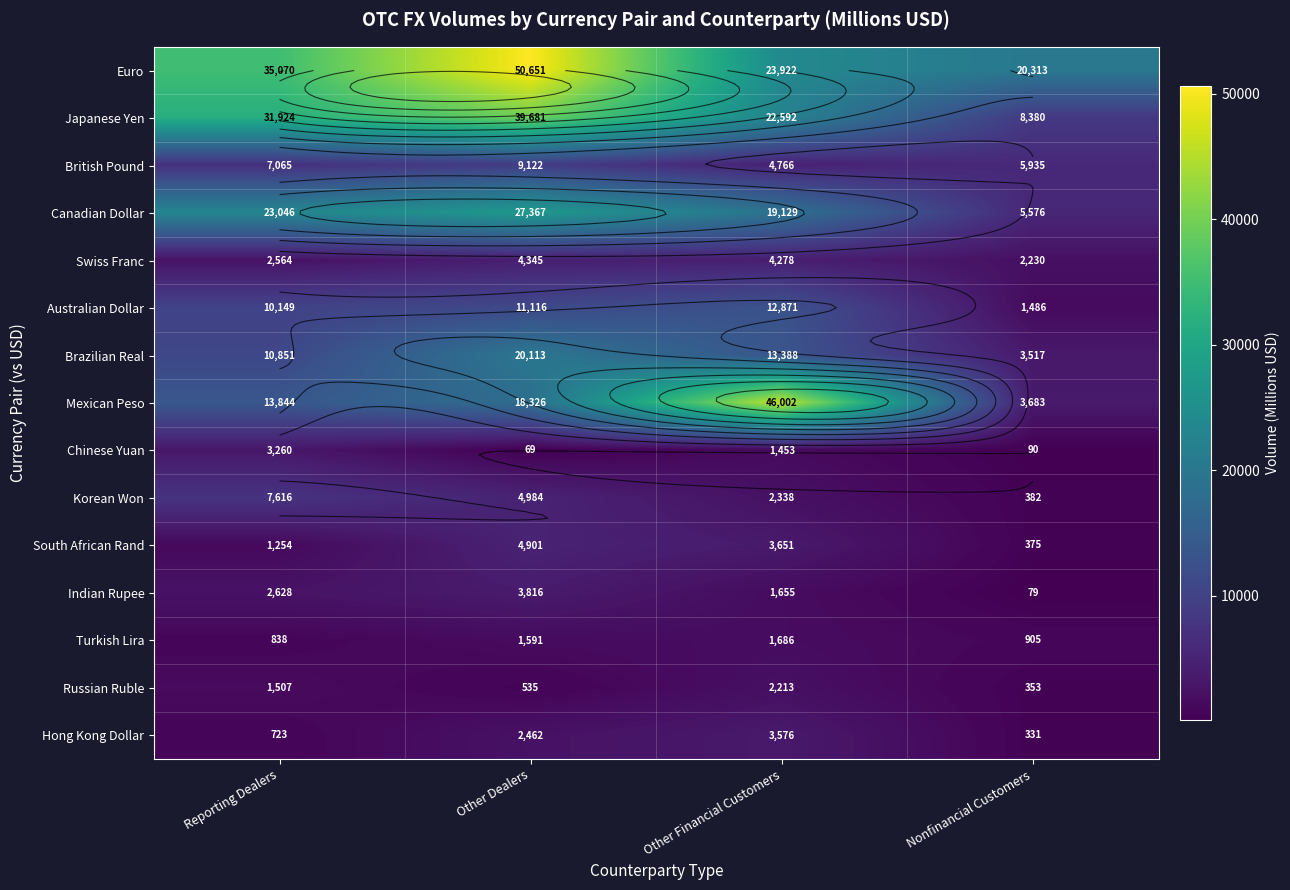

At how many categories does at least one series exceed 25797?

3